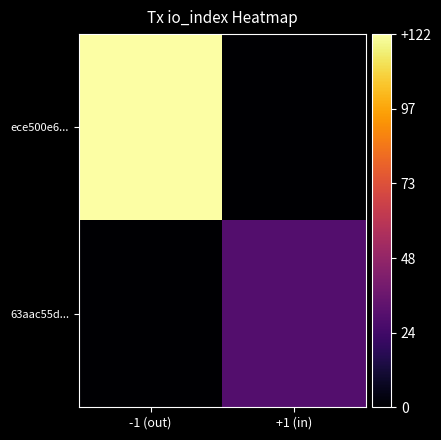

Which series has the widest spread of values?

ece500e6...